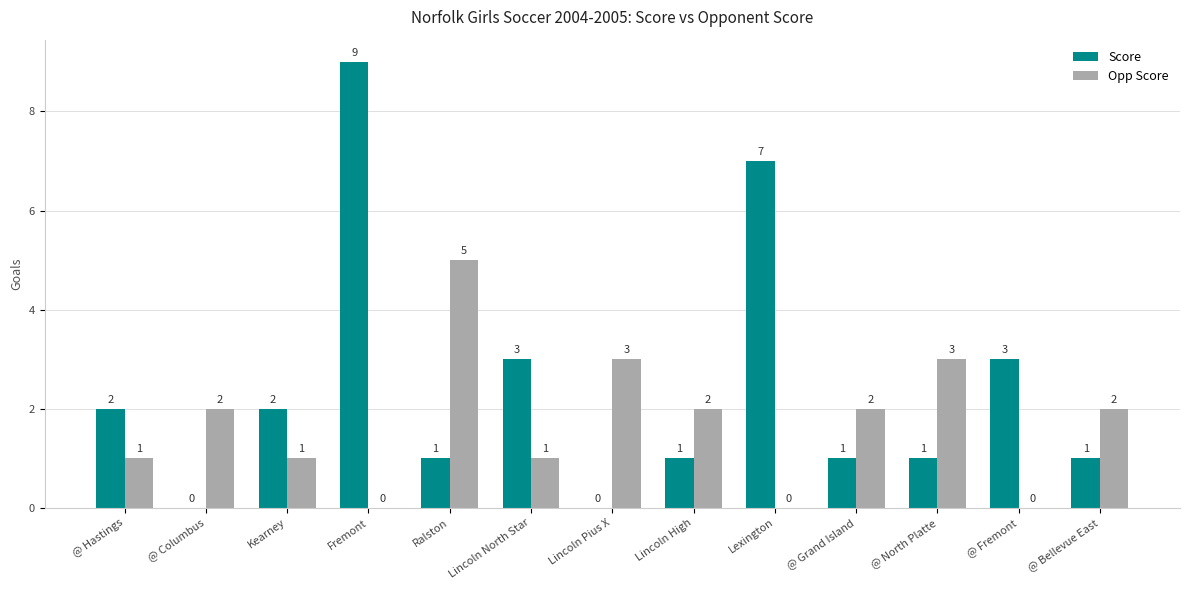

Between Kearney and @ North Platte, which series saw the biggest shift?

Opp Score